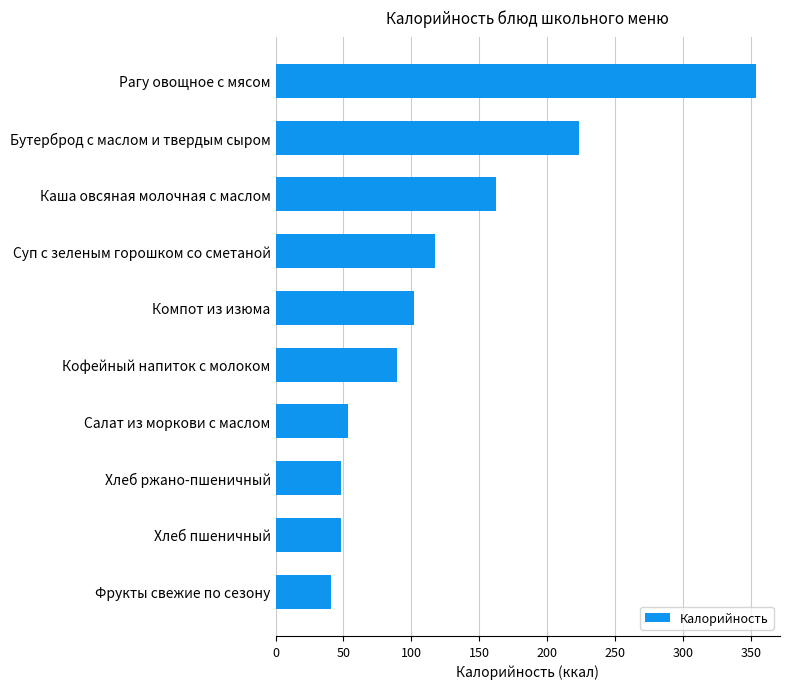

Reading bottom to top, extract all data points from this chart.

Фрукты свежие по сезону=41.1	Хлеб пшеничный=48.2	Хлеб ржано-пшеничный=48.2	Салат из моркови с маслом=53.0	Кофейный напиток с молоком=89.1	Компот из изюма=102.2	Суп с зеленым горошком со сметаной=117.3	Каша овсяная молочная с маслом=162.0	Бутерброд с маслом и твердым сыром=223.4	Рагу овощное с мясом=353.8